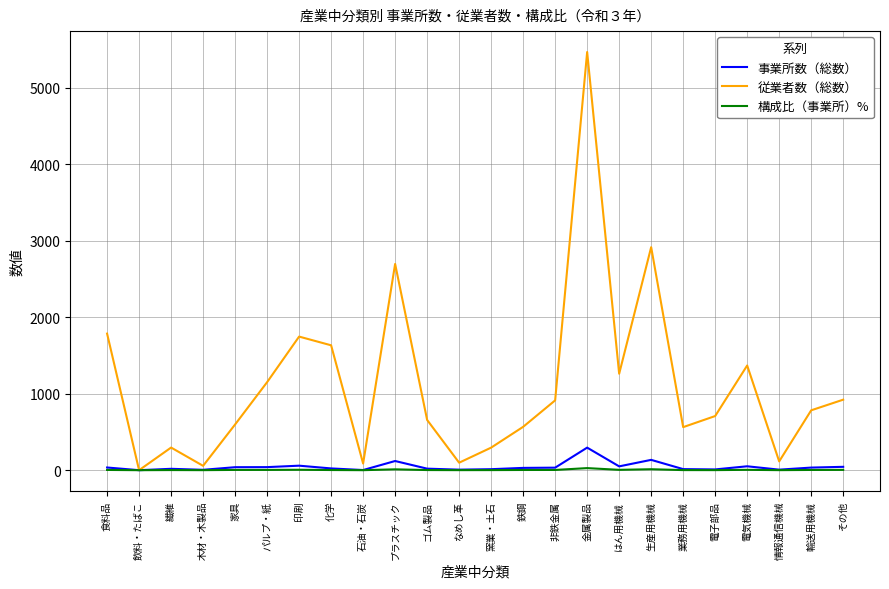

Is it true that 従業者数（総数） equals 708.0 at 電子部品?

True